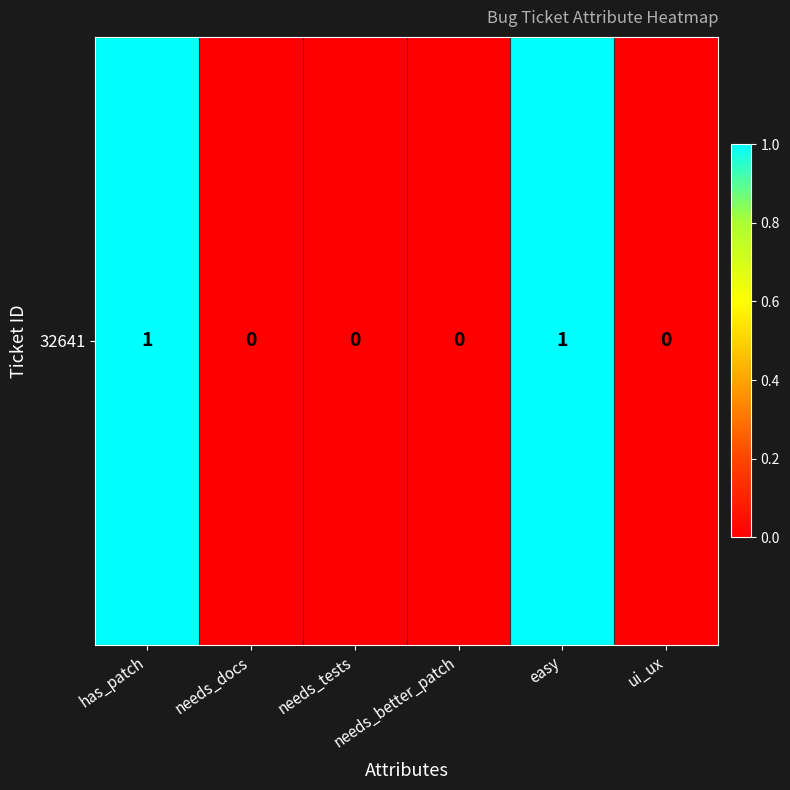

What is the difference between the values at has_patch and needs_better_patch?

1